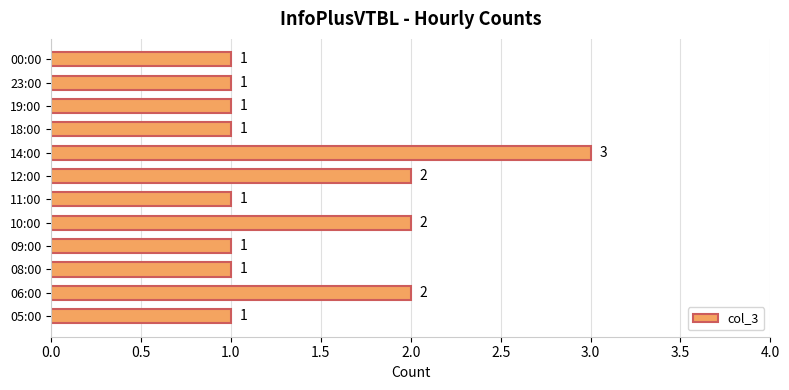

What is the change in value from 11:00 to 14:00?

+2